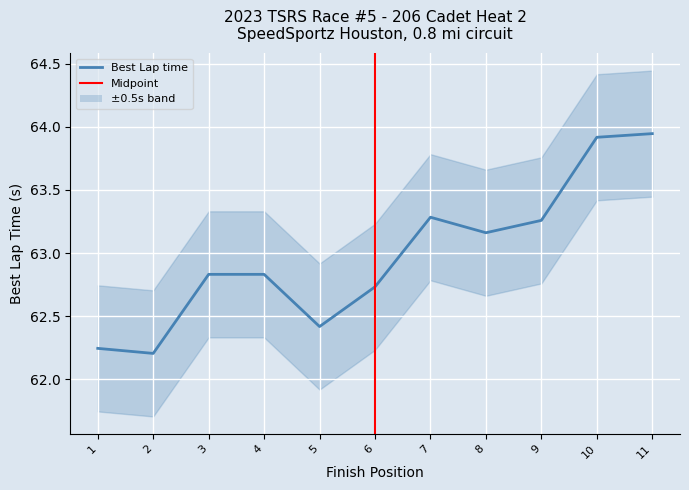

What is the greatest value displayed?

63.9